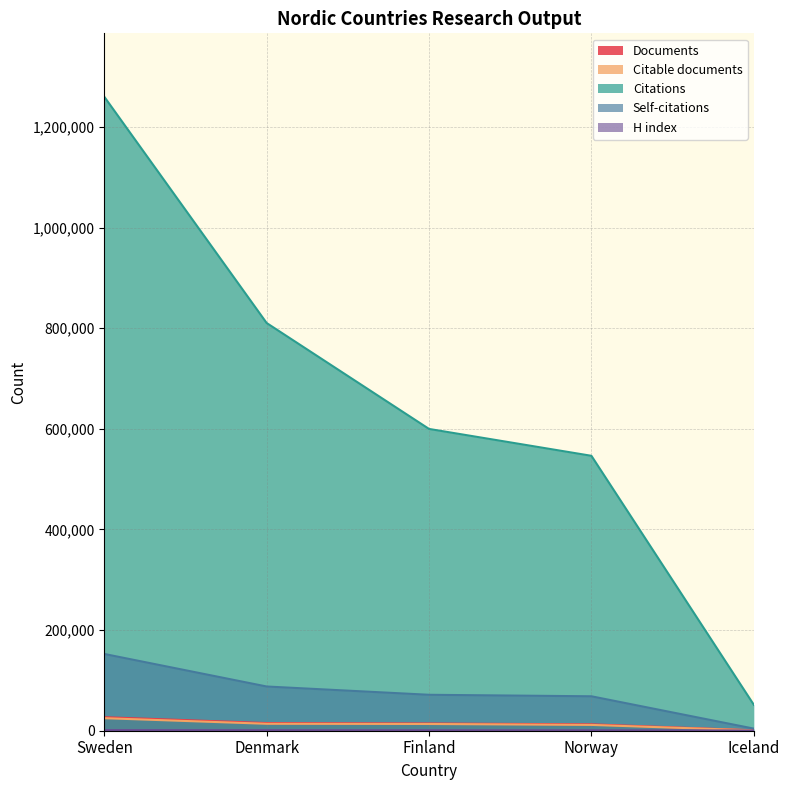

What is the total value across all series at Sweden?

1465696